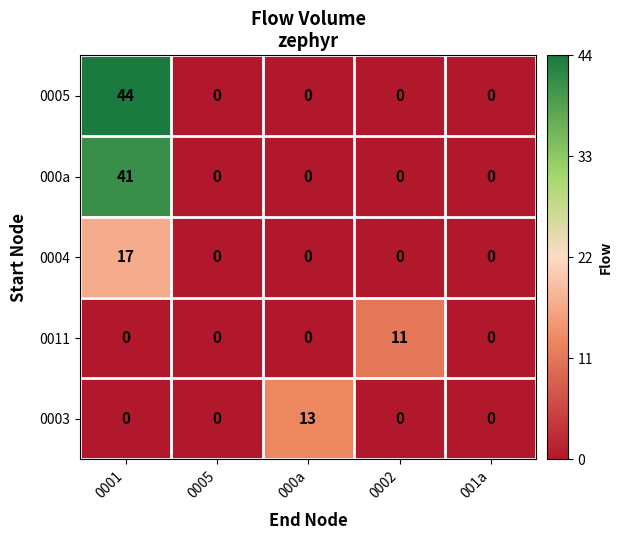

What is the spread (max minus min) of values at 000a?

13